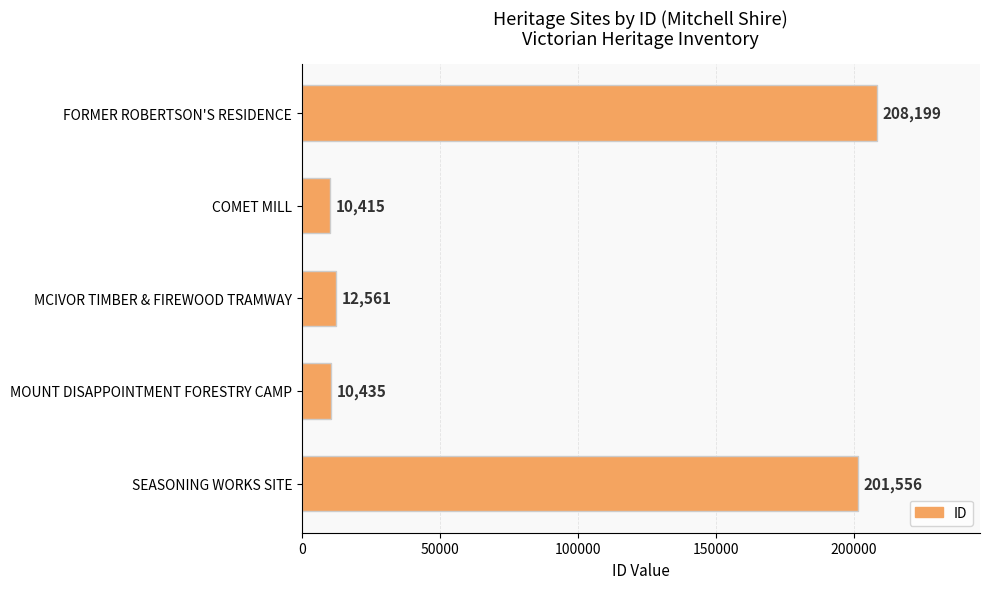

What is the difference between the maximum and minimum values?

197784